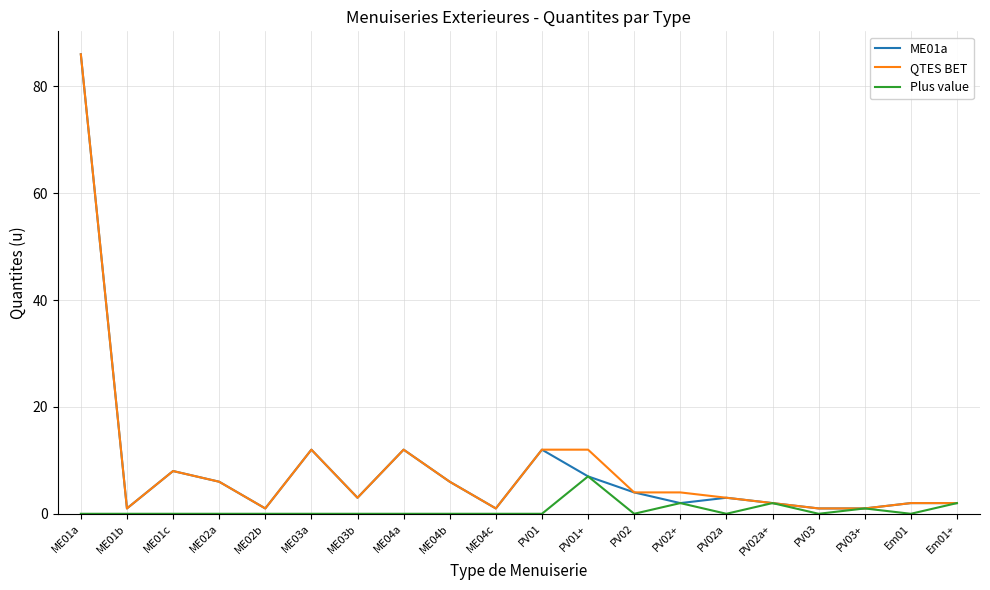

Is it true that Plus value equals 0 at ME02b?

True